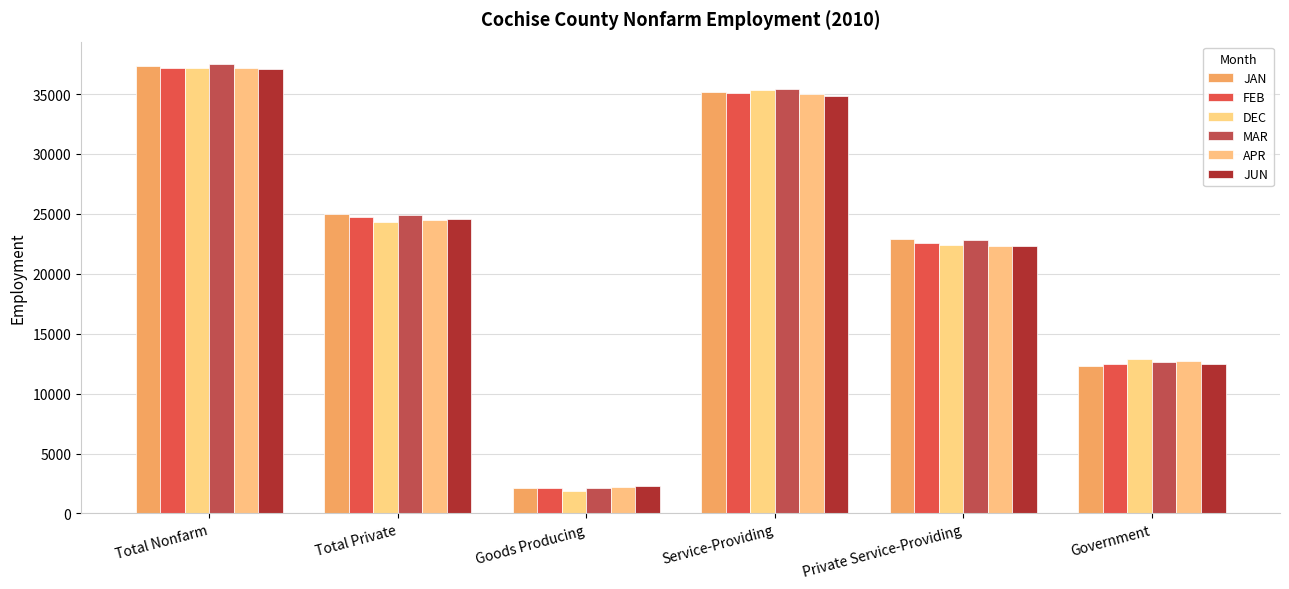

Reading right to left, transcribe all the data shown in this chart.

JAN: 12300	22900	35200	2100	25000	37300
FEB: 12500	22600	35100	2100	24700	37200
DEC: 12900	22400	35300	1900	24300	37200
MAR: 12600	22800	35400	2100	24900	37500
APR: 12700	22300	35000	2200	24500	37200
JUN: 12500	22300	34800	2300	24600	37100